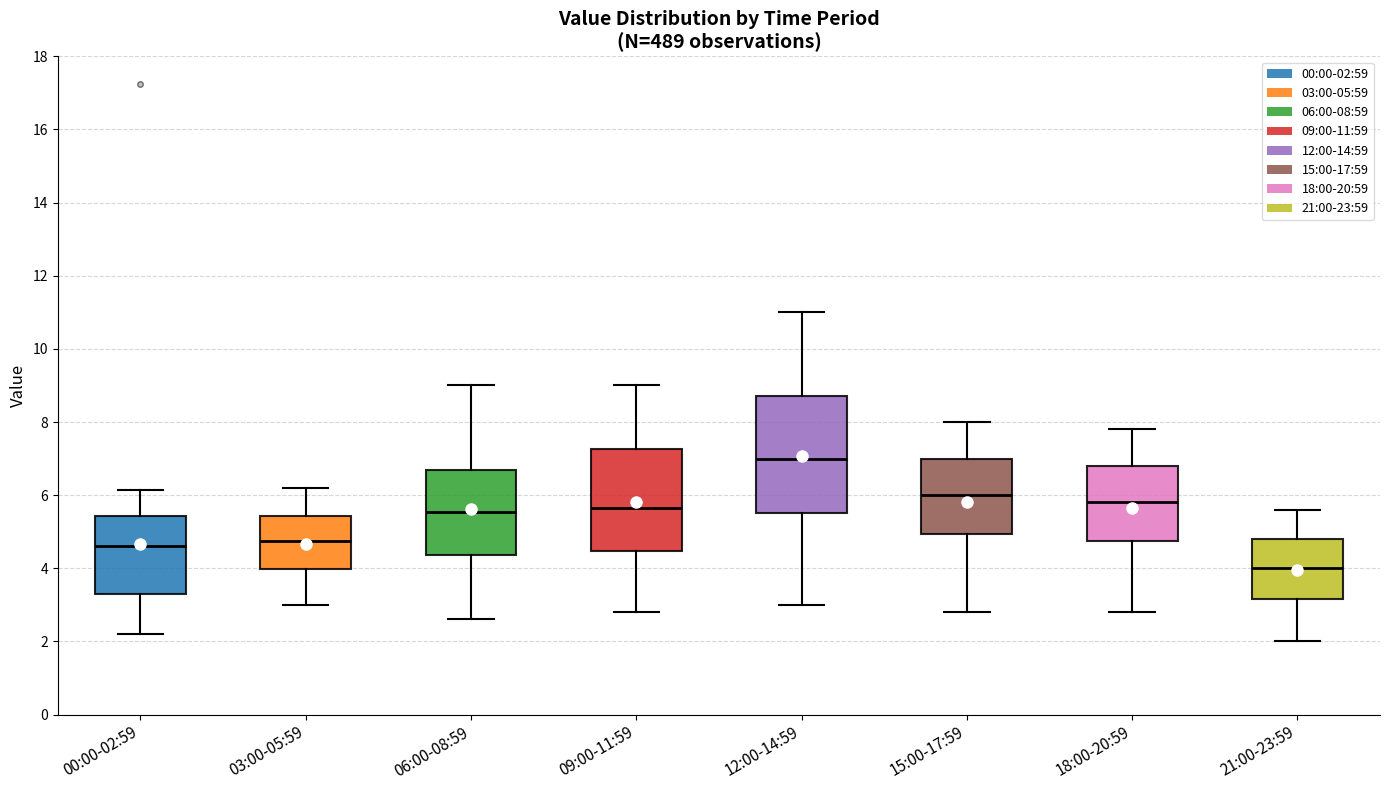

Which box has the lowest median line?

21:00-23:59